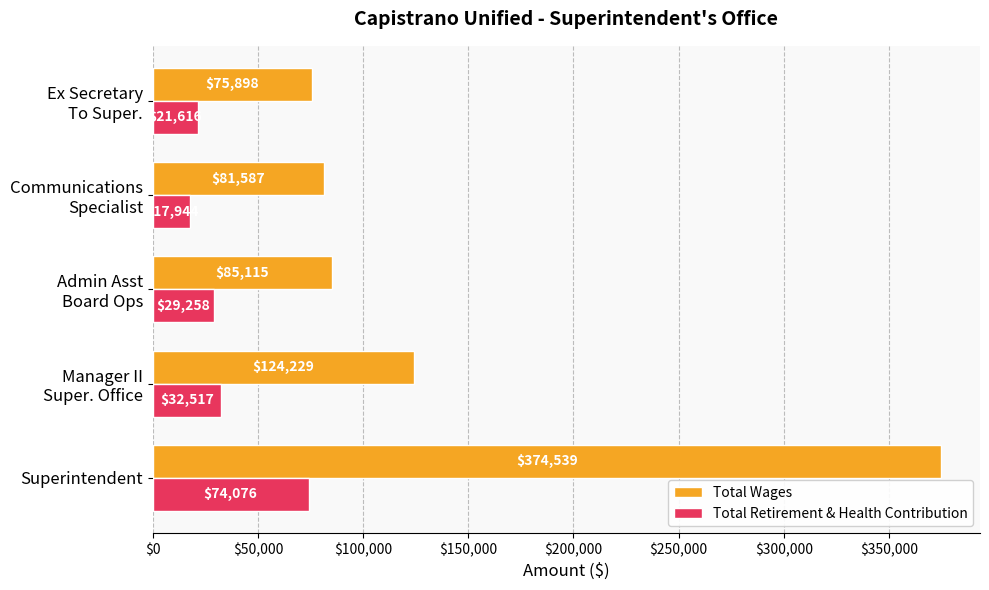

What is the difference between the maximum and minimum values in the Total Wages series?

298641